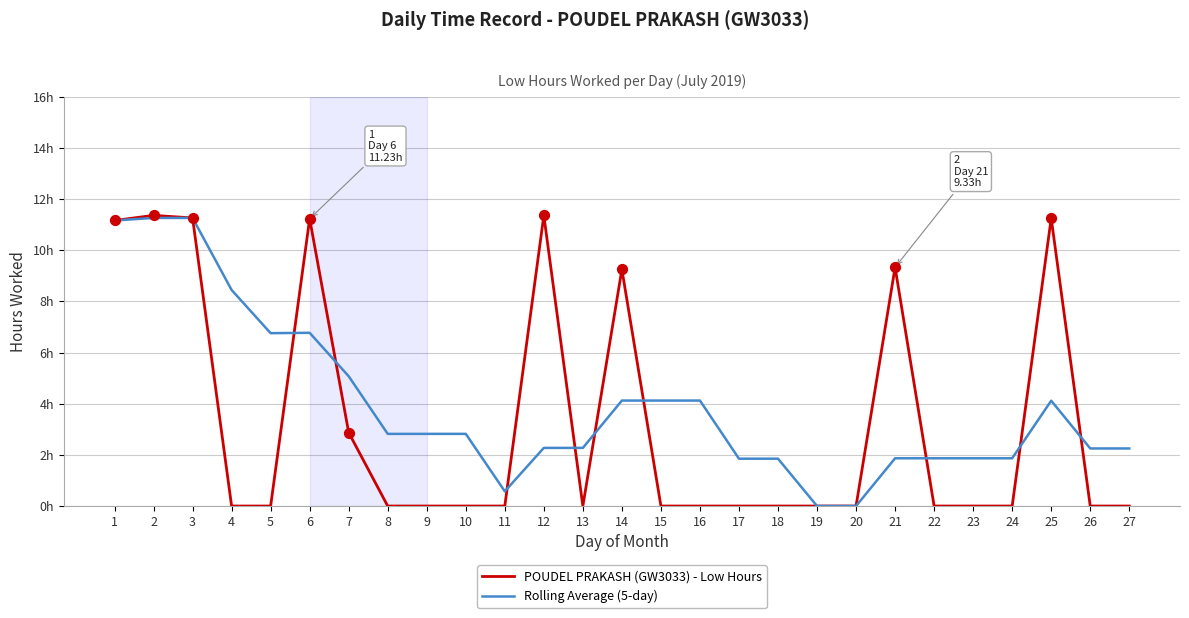

What are all the series names shown in the legend?

POUDEL PRAKASH (GW3033) - Low Hours, Rolling Average (5-day)